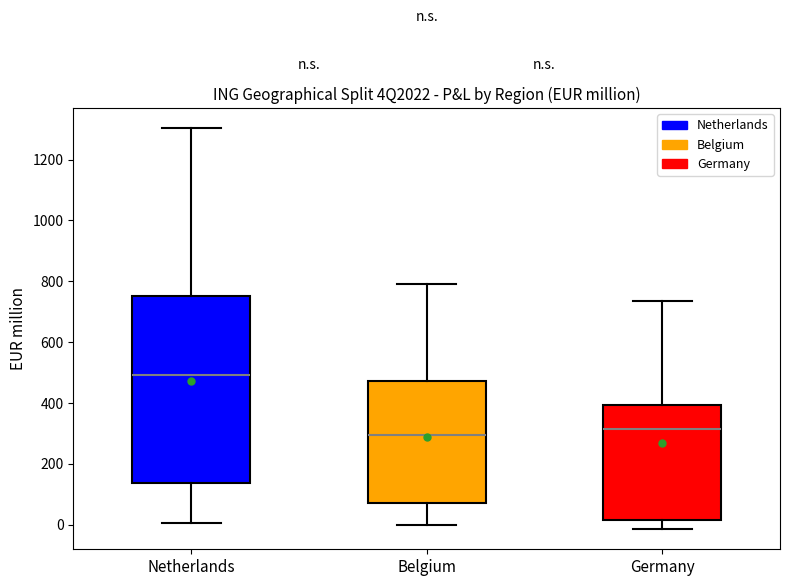

Reading left to right, read every box against the y-axis: the position of its median line, the range the box covers, and the ends of its whiskers. The values are not printed on the chart, so give them approximately, as read against the axis.

Netherlands: median 500, box 140 to 760, whiskers 0 to 1300
Belgium: median 300, box 80 to 480, whiskers 0 to 780
Germany: median 320, box 20 to 400, whiskers -20 to 740